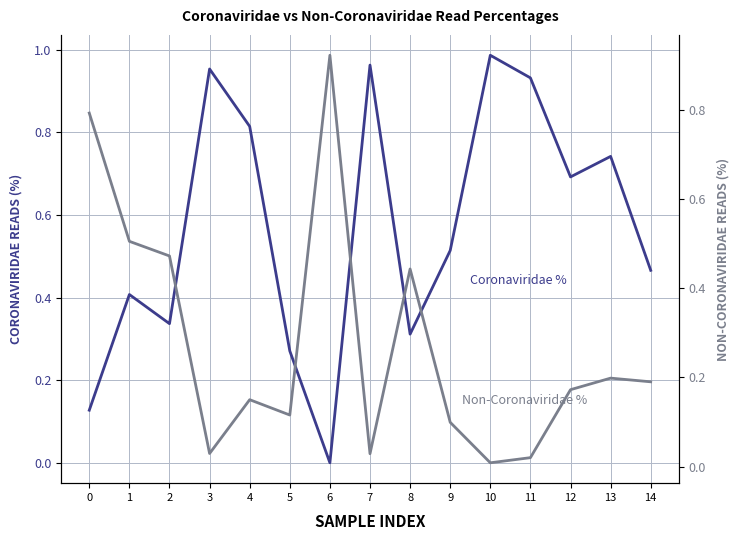

At 0, list the series in order from largest to smallest.

Non-Coronaviridae %, Coronaviridae %